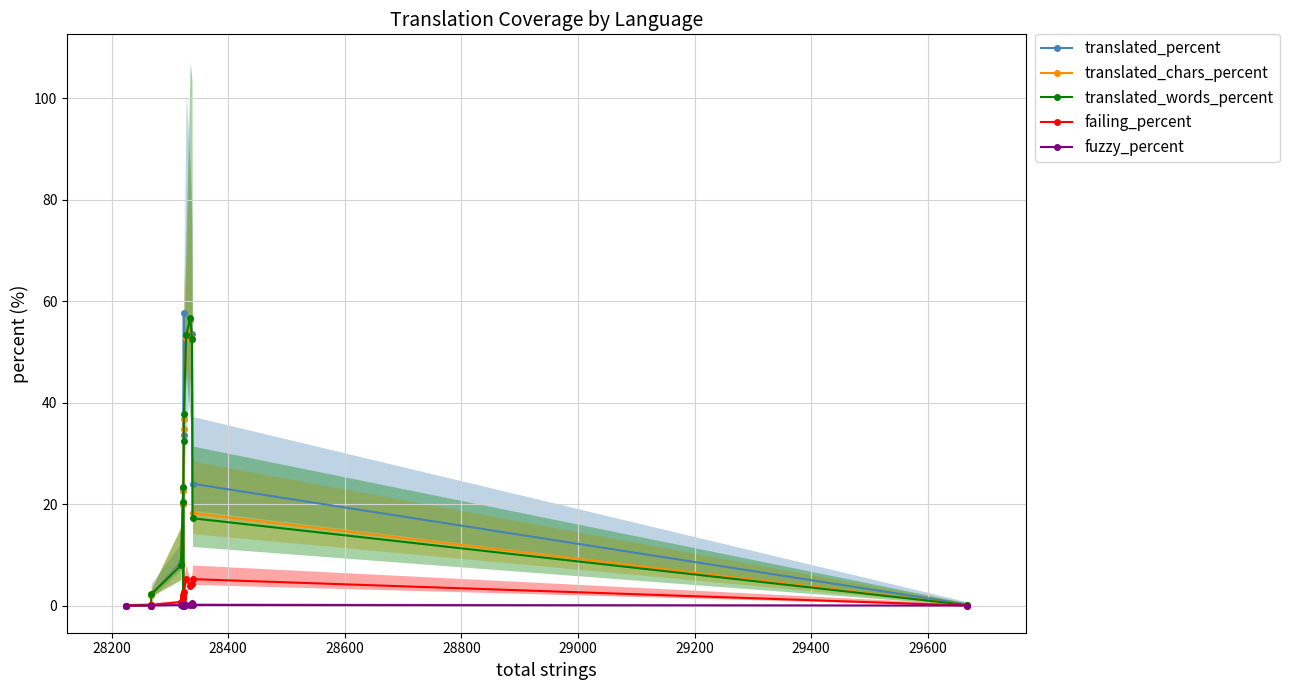

How many lines are shown in the chart?

5